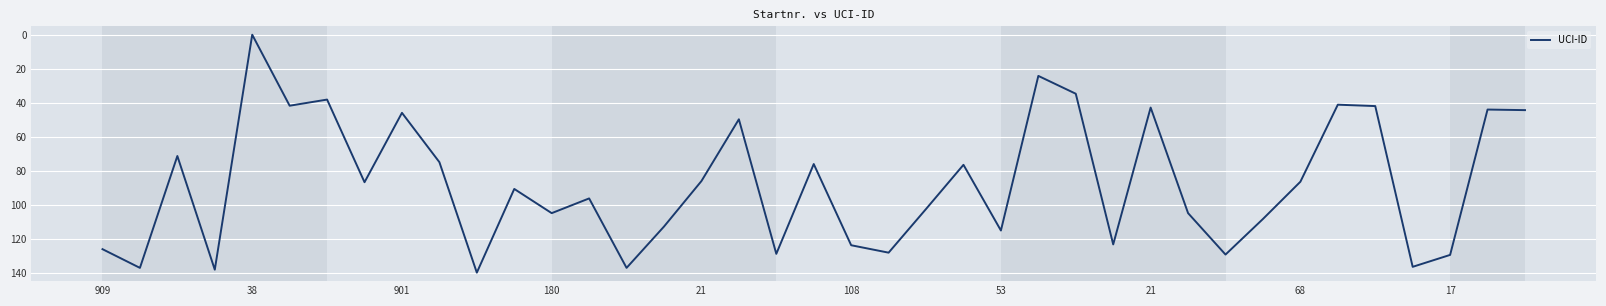

What is the difference between the maximum and minimum values?

140.0